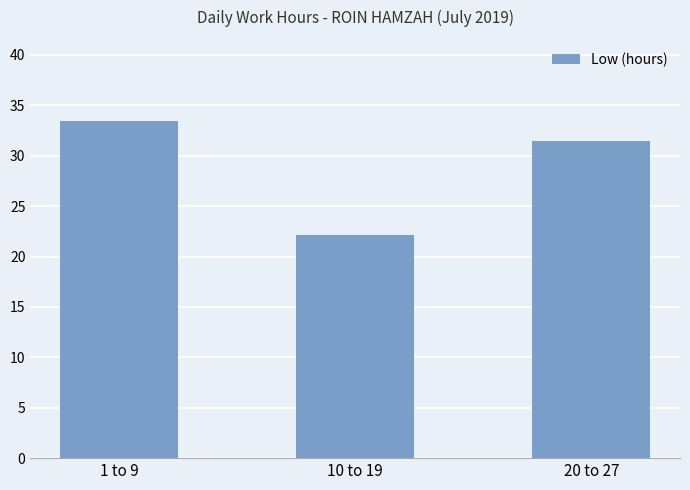

Rank the categories by value from highest to lowest.

1 to 9, 20 to 27, 10 to 19